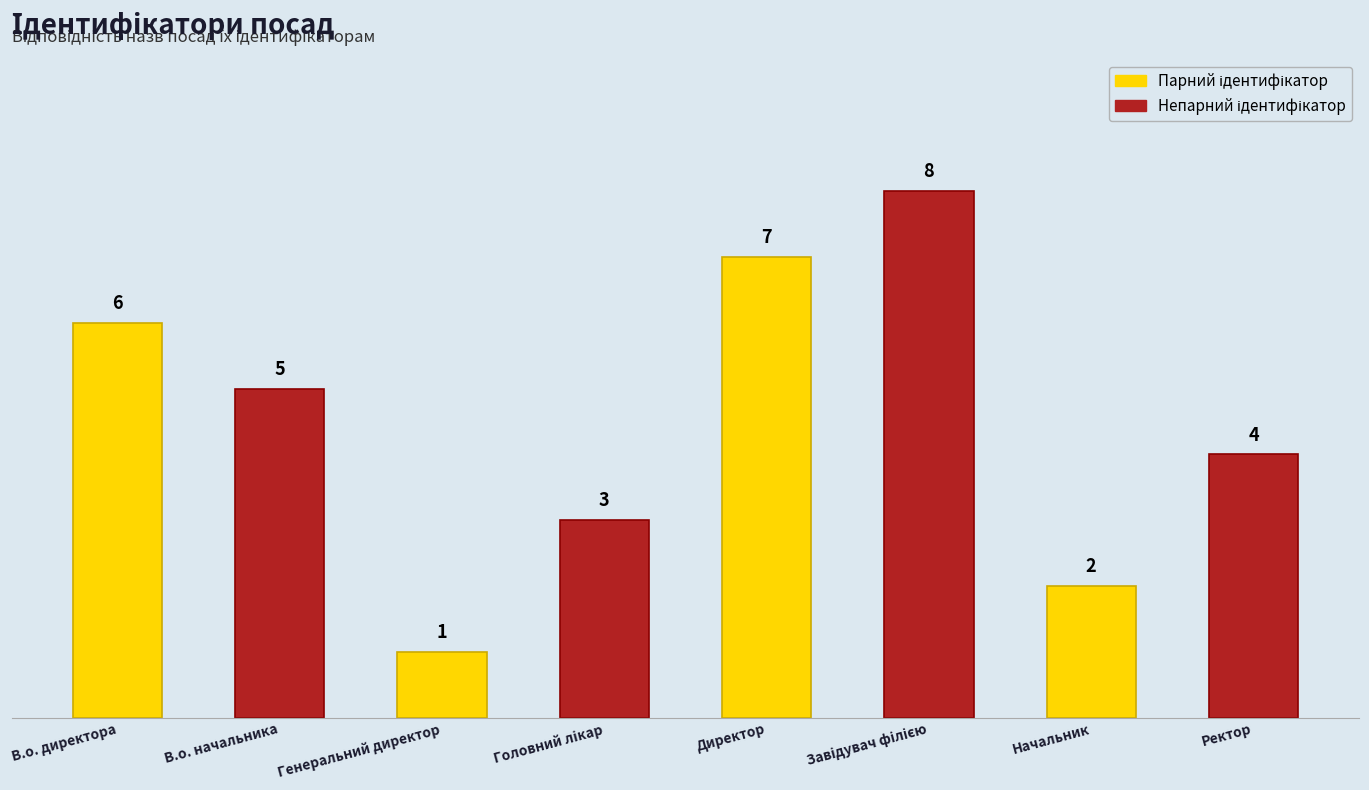

Are the bars horizontal?

No